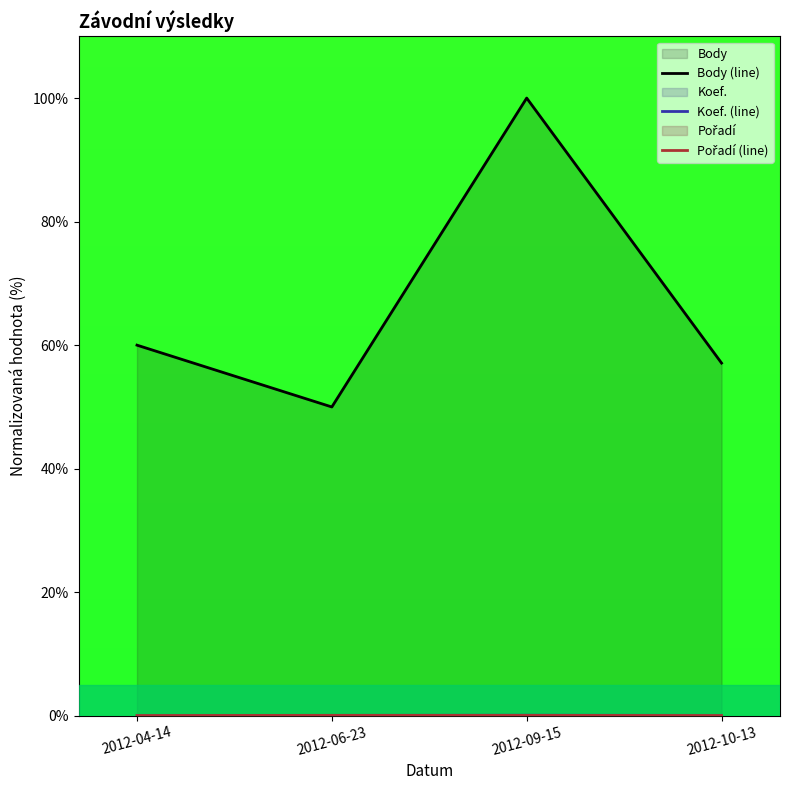

Where is the first local maximum for Koef. (line)?

2012-09-15